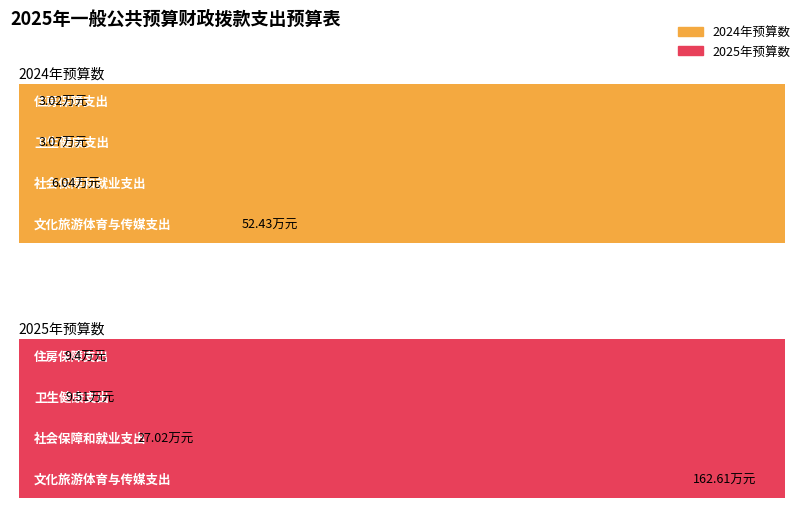

What is the spread (max minus min) of values at 0?

110.2